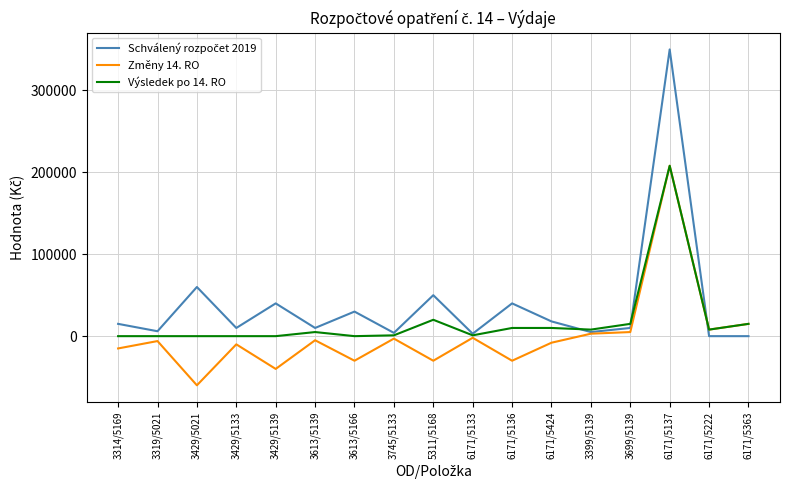

The value of Výsledek po 14. RO at 3613/5166 is -131252. True or false?

False